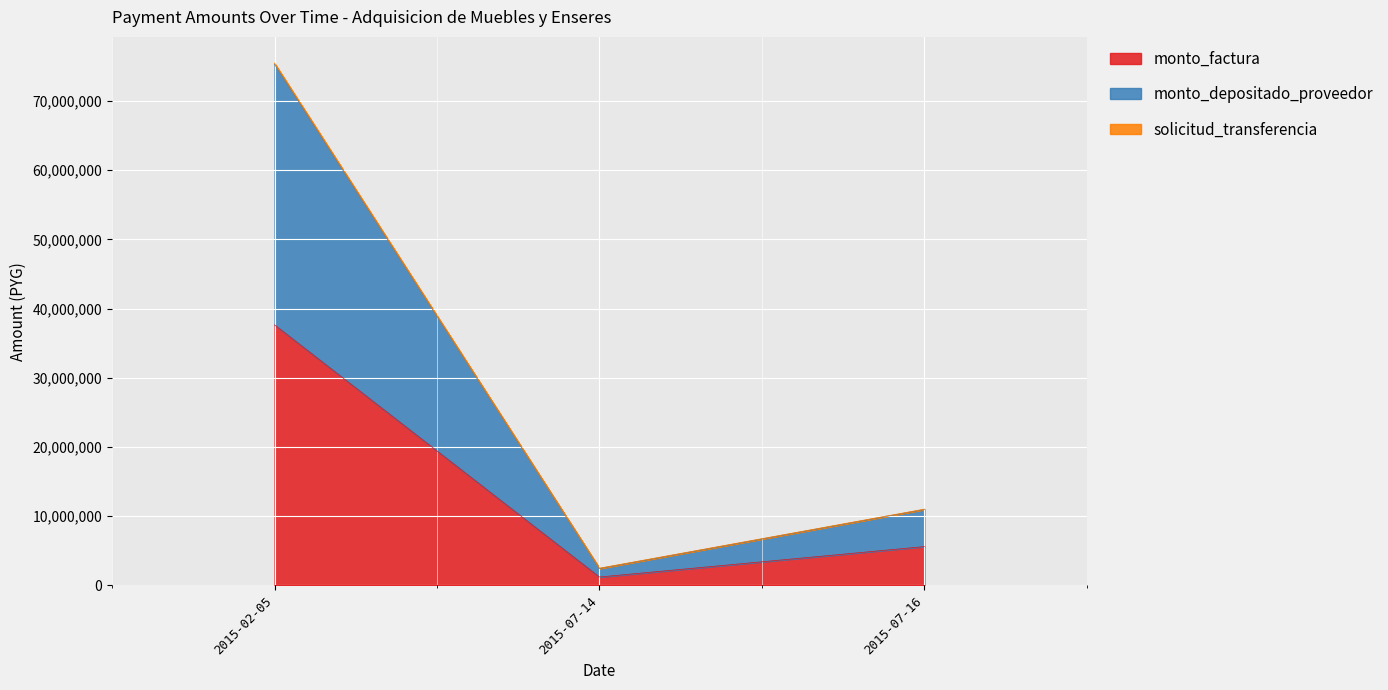

Does the chart display data point markers on the line(s)?

No